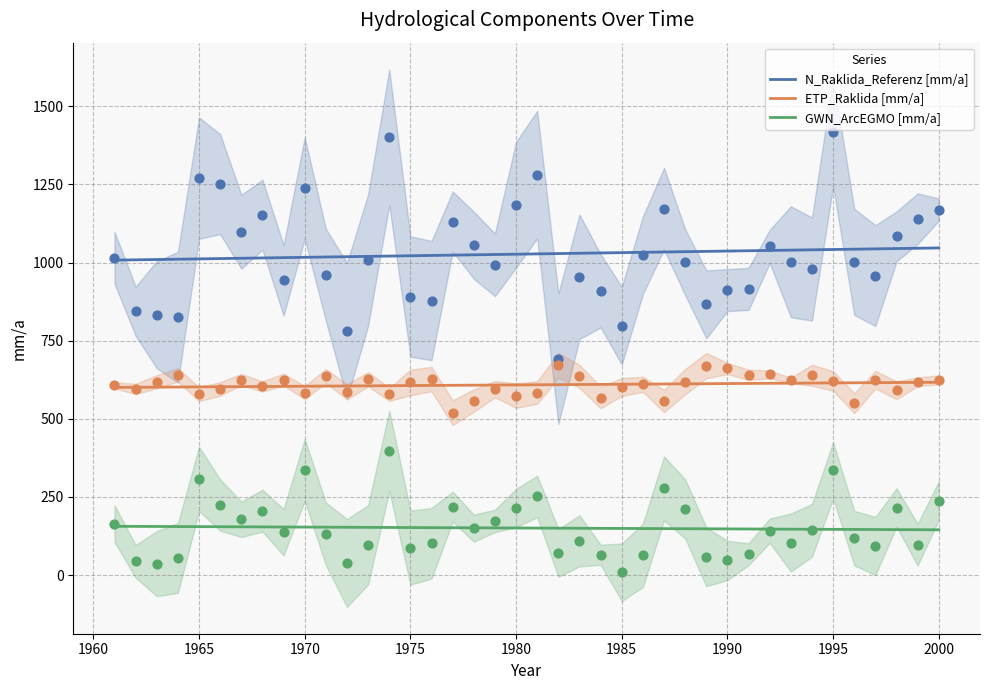

What is the total value across all series at 1997?

1676.4